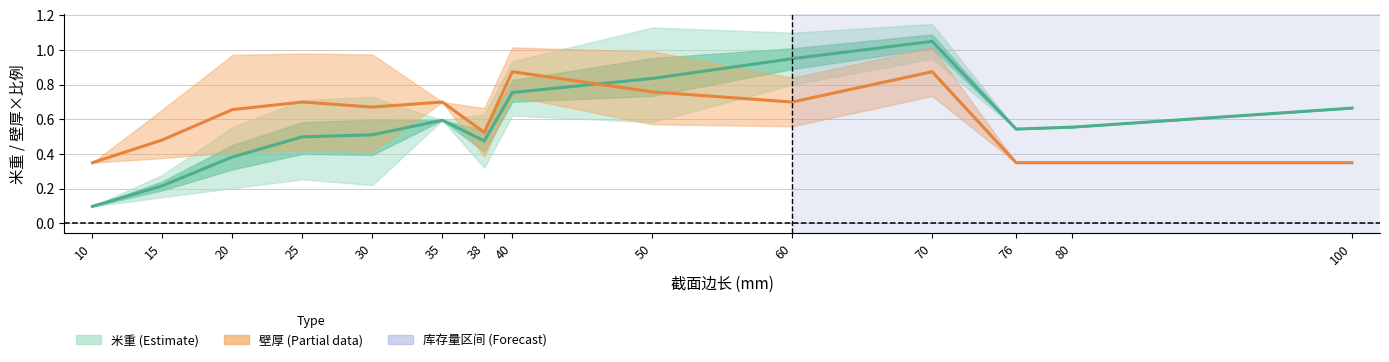

Between which two adjacent categories do 壁厚 均值 and 米重 均值 first intersect?

40 and 50